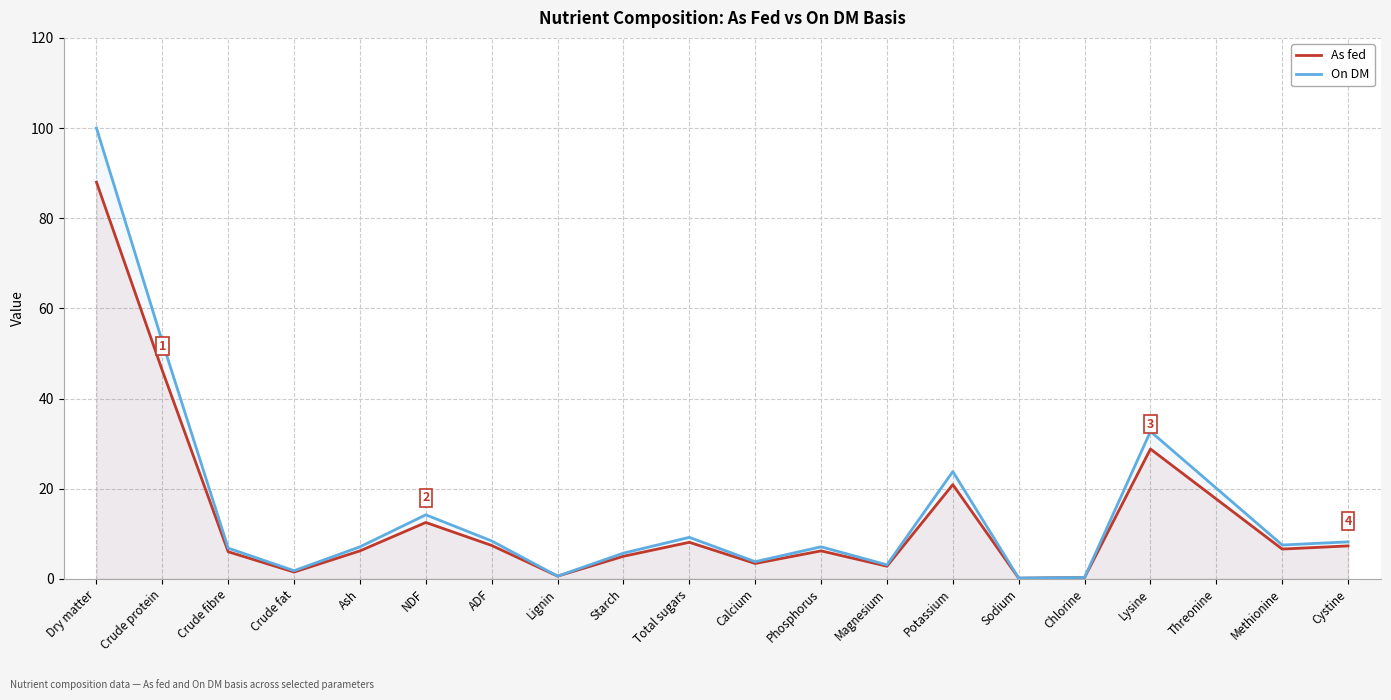

True or false: On DM and As fed cross at least once.

False